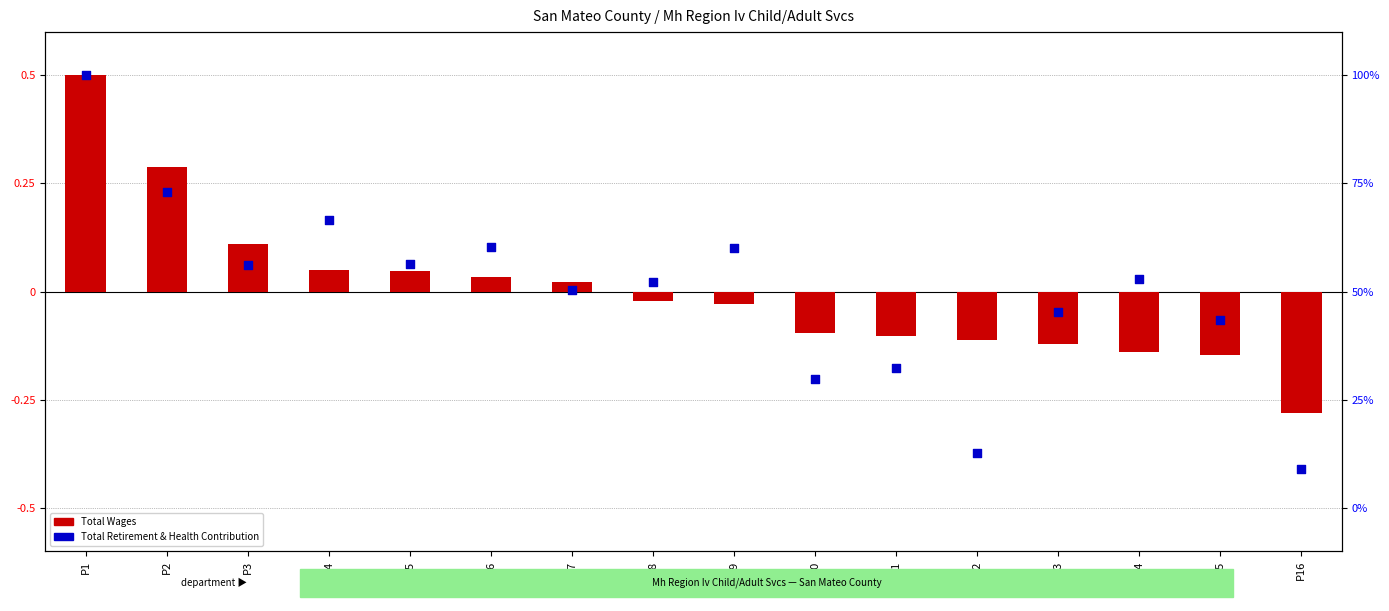

What are all the series names shown in the legend?

Total Wages, Total Retirement & Health Contribution